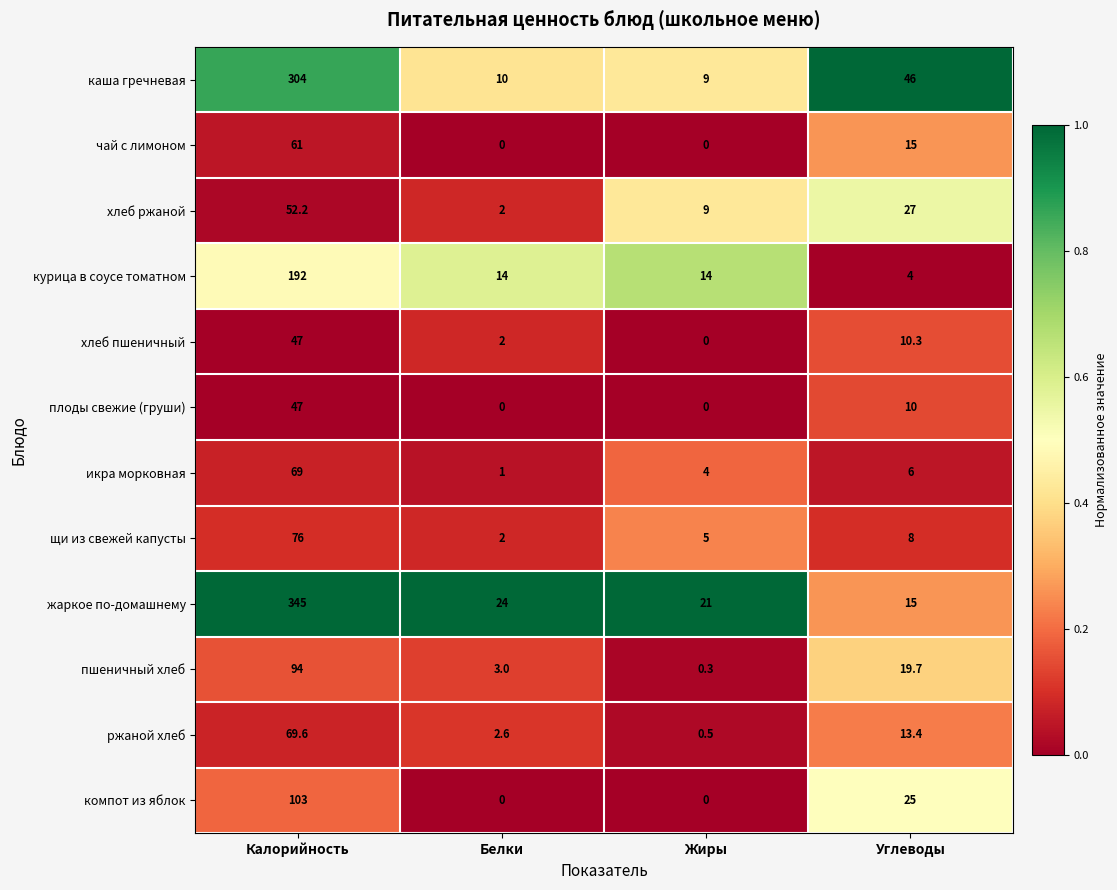

Is it true that щи из свежей капусты equals 2.0 at Белки?

True